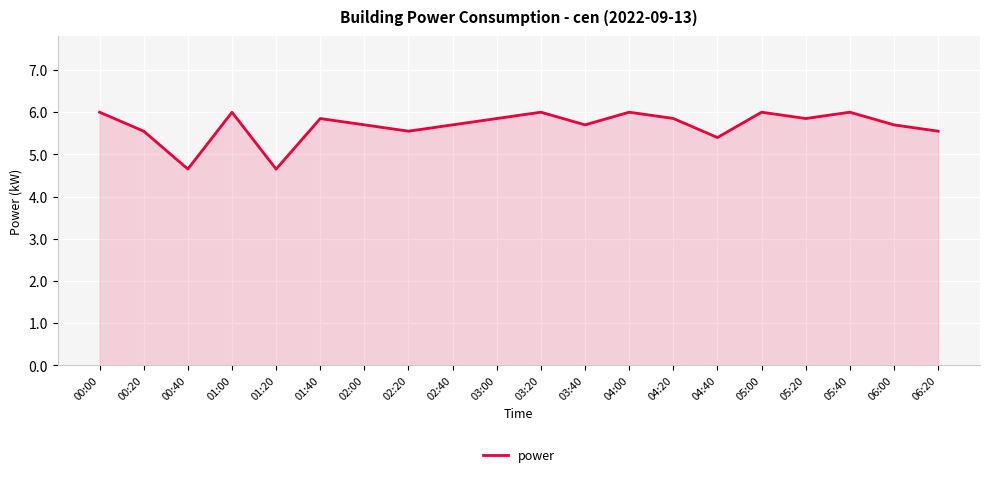

How many lines are shown in the chart?

1